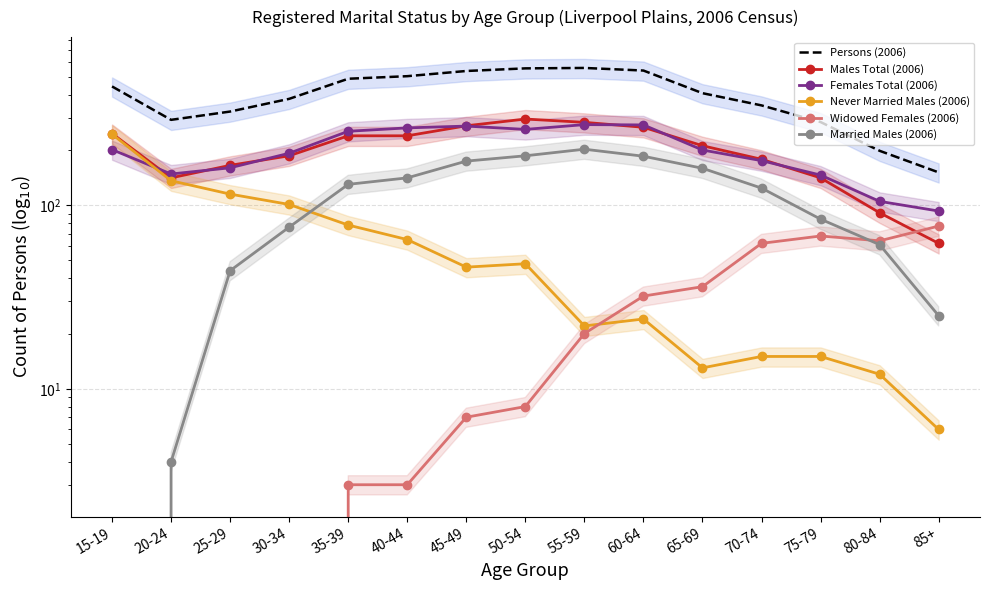

Which series changed the most between 15-19 and 40-44?

Never Married Males (2006)